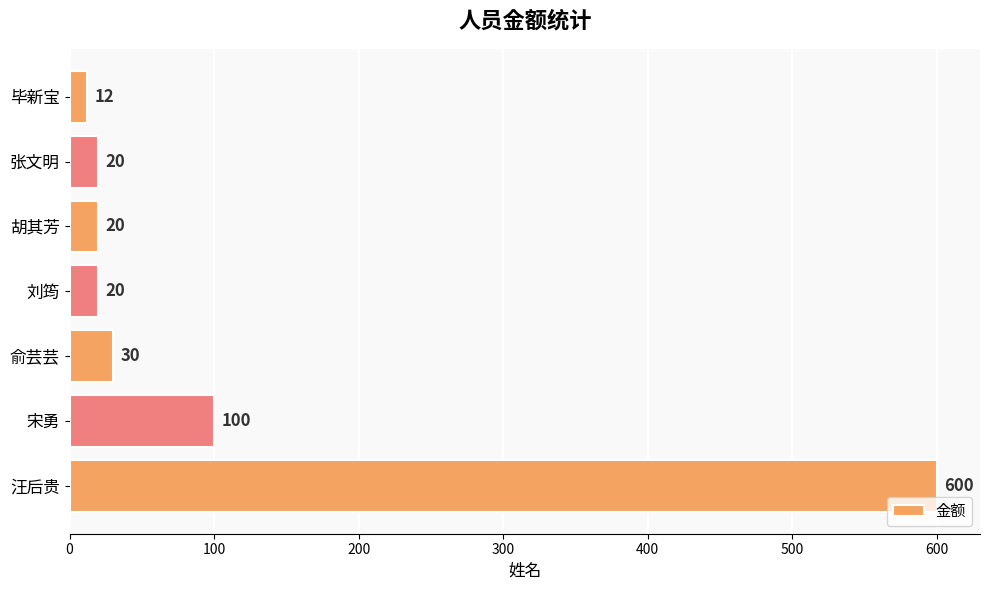

How many values are below 20?

1